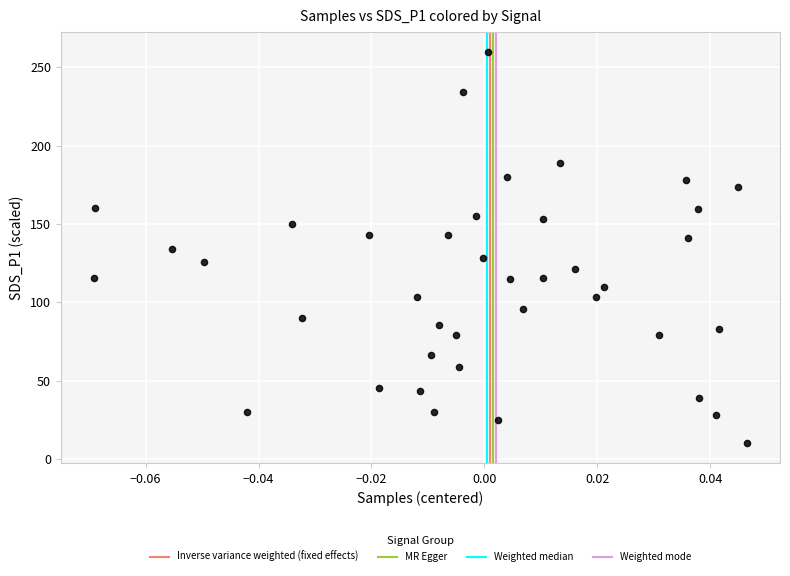

What is the range of Y values (max minus min)?

250.0